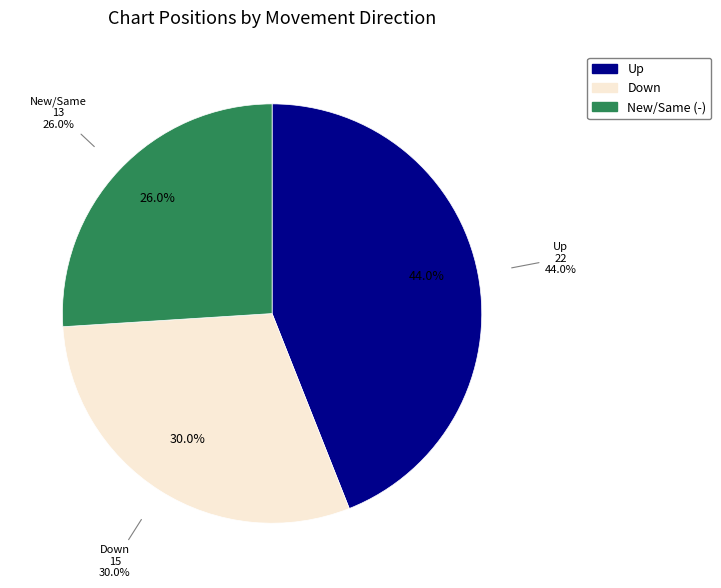

Which category has the smallest portion of the pie?

-